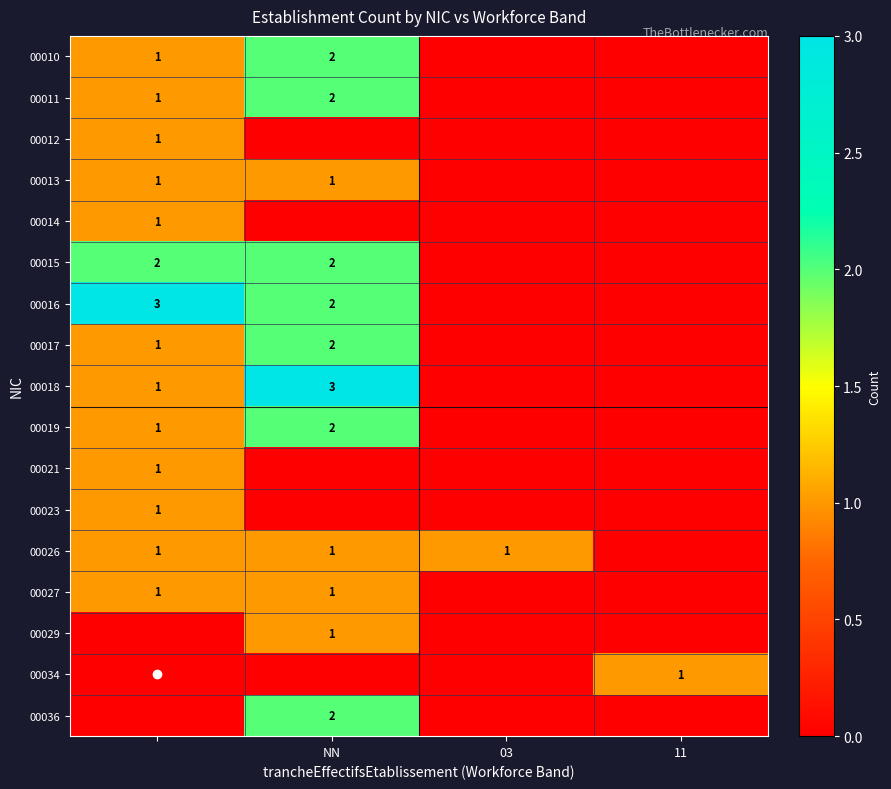

Which has a higher value, NN or 11?

NN